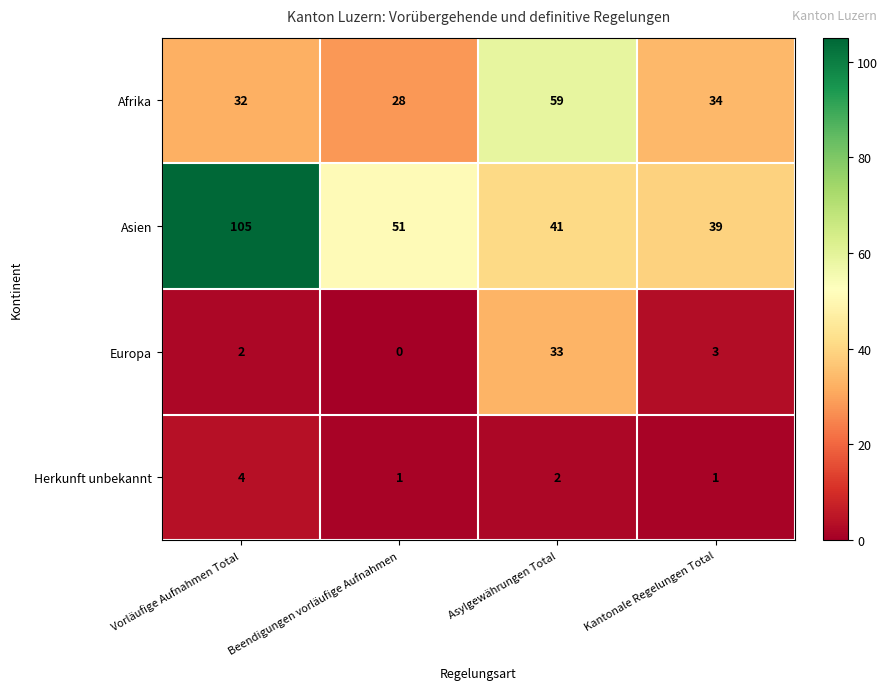

Reading right to left, transcribe all the data shown in this chart.

Afrika: Kantonale Regelungen Total=34	Asylgewährungen Total=59	Beendigungen vorläufige Aufnahmen=28	Vorläufige Aufnahmen Total=32
Asien: Kantonale Regelungen Total=39	Asylgewährungen Total=41	Beendigungen vorläufige Aufnahmen=51	Vorläufige Aufnahmen Total=105
Europa: Kantonale Regelungen Total=3	Asylgewährungen Total=33	Beendigungen vorläufige Aufnahmen=0	Vorläufige Aufnahmen Total=2
Herkunft unbekannt: Kantonale Regelungen Total=1	Asylgewährungen Total=2	Beendigungen vorläufige Aufnahmen=1	Vorläufige Aufnahmen Total=4